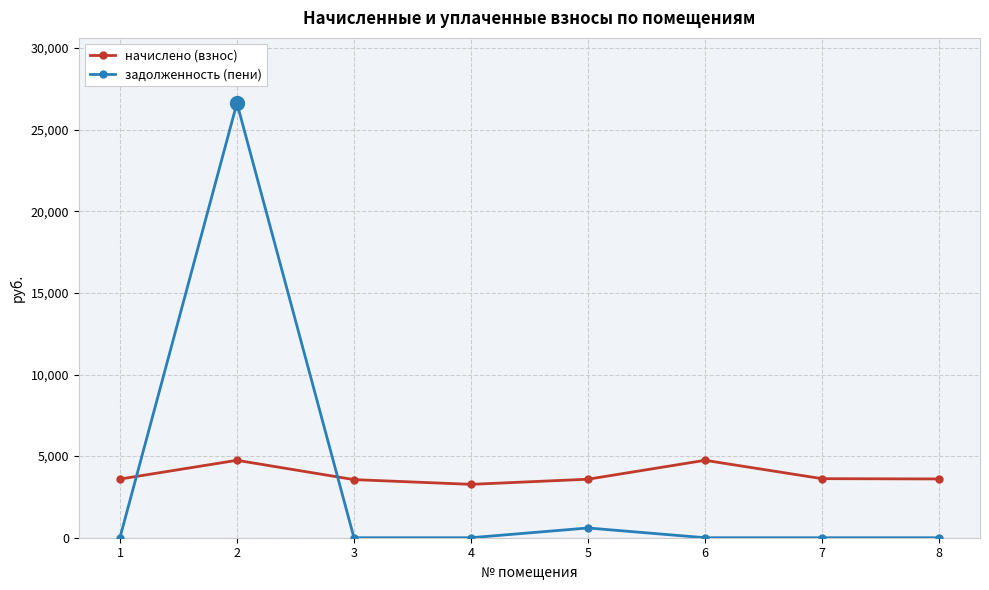

What is the approximate value of задолженность (пени) at 5?

597.5